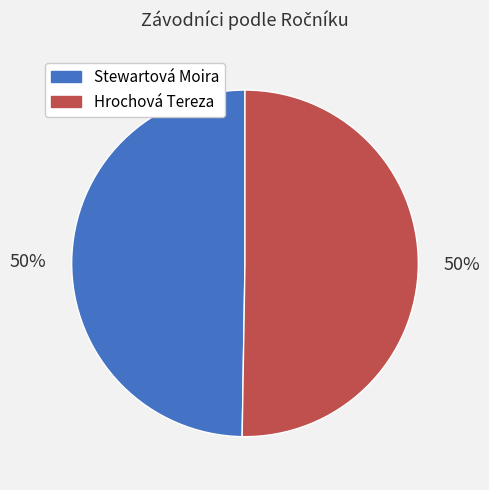

To the nearest percent, what is the combined percentage of Hrochová Tereza and Stewartová Moira?

100%